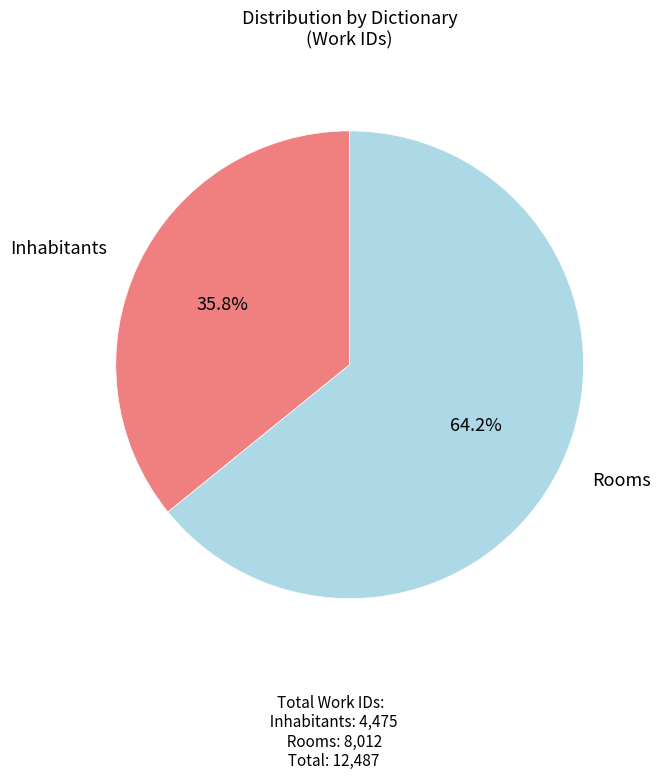

Count the number of slices in the pie.

2